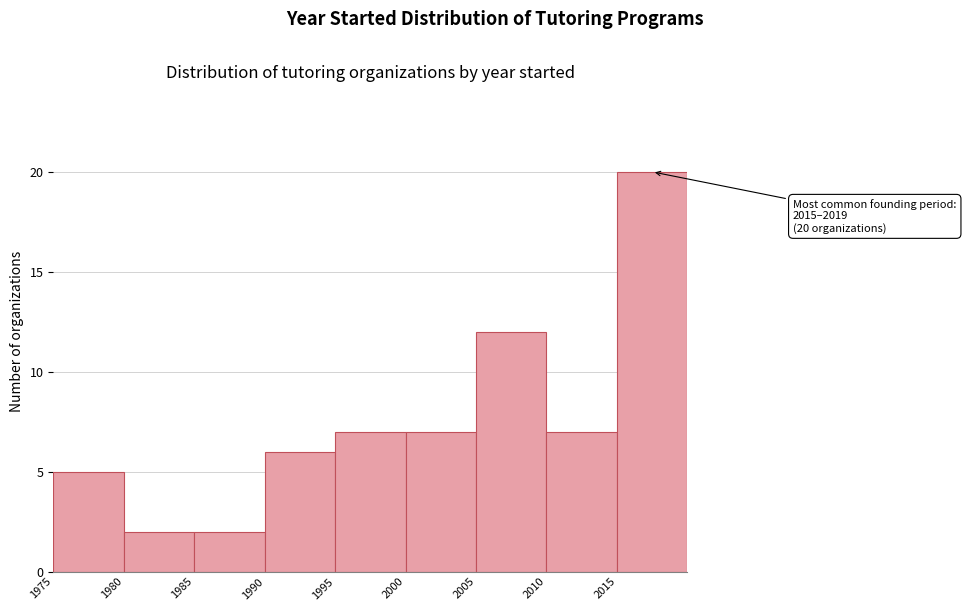

Which range on the x-axis has the tallest bar?

2015 to 2020